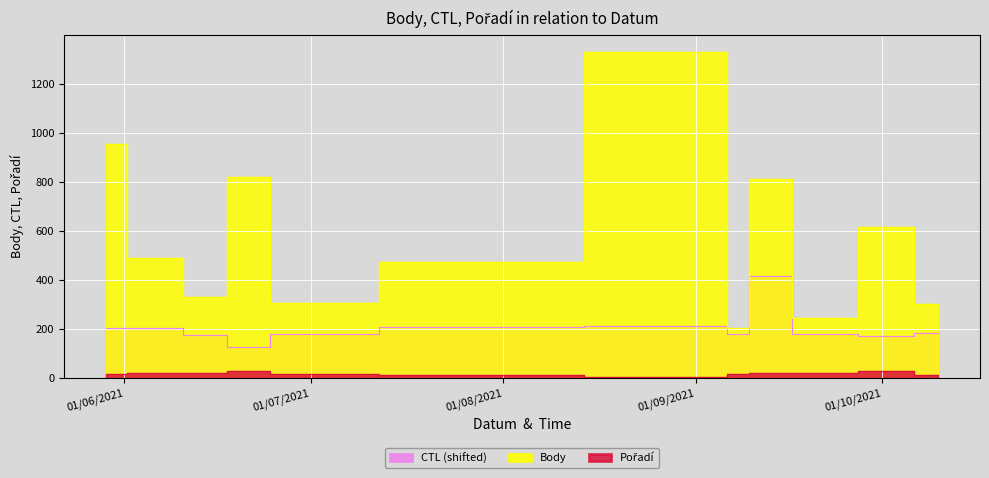

Which series has the largest range (max minus min)?

Body